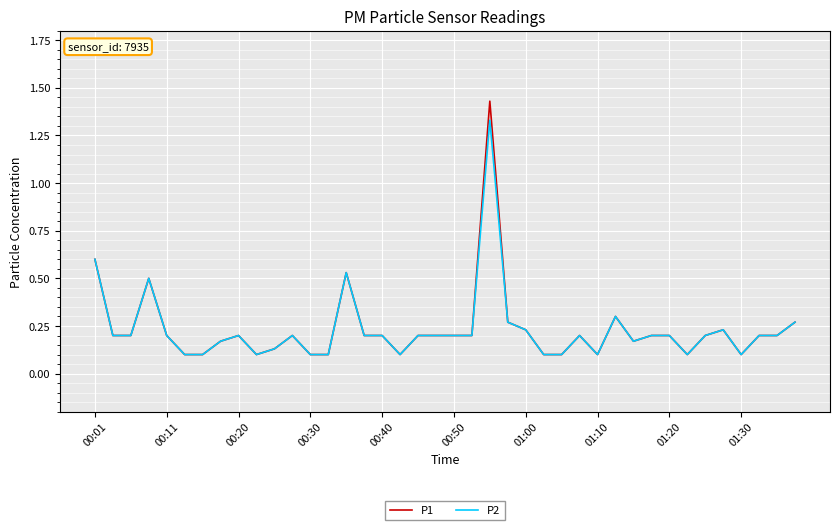

Which series has the largest range (max minus min)?

P1